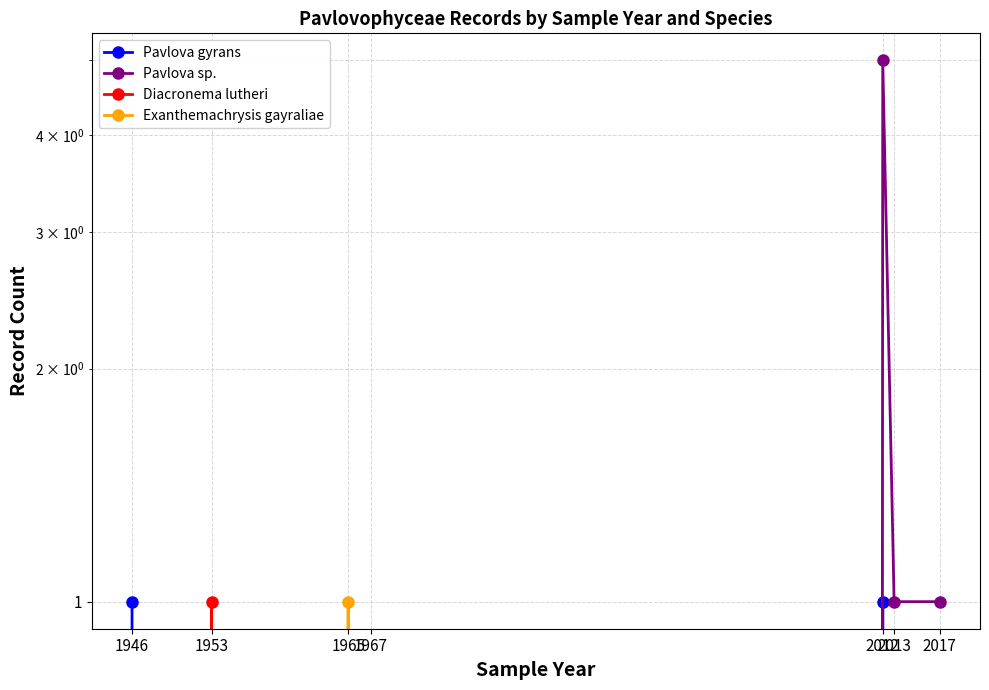

Which series changed the most between 1965 and 1967?

Exanthemachrysis gayraliae